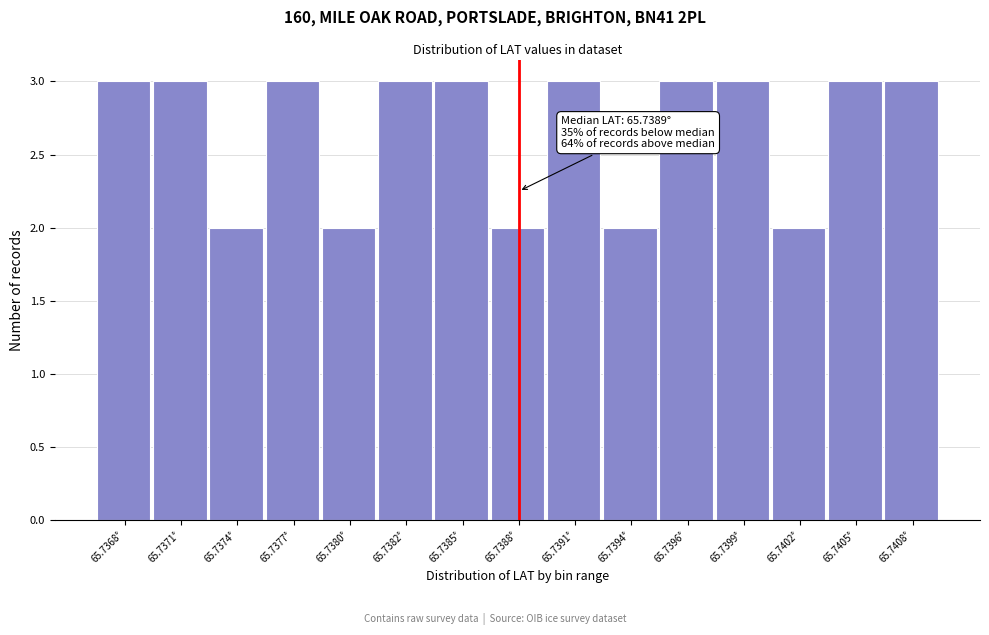

Reading left to right, what are all the values shown in this chart?

65.7368°=3	65.7371°=3	65.7374°=2	65.7377°=3	65.7380°=2	65.7382°=3	65.7385°=3	65.7388°=2	65.7391°=3	65.7394°=2	65.7396°=3	65.7399°=3	65.7402°=2	65.7405°=3	65.7408°=3